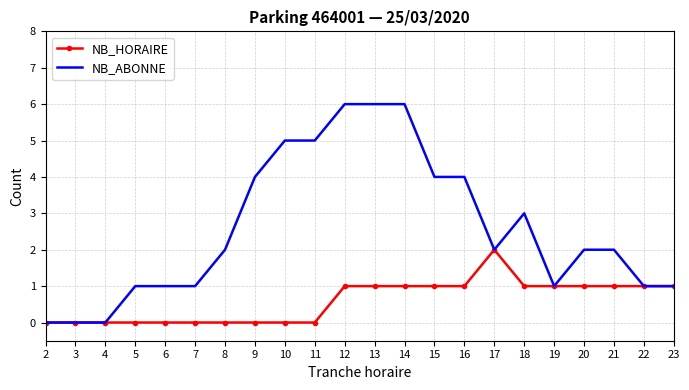

Which series has the largest total across all categories?

NB_ABONNE